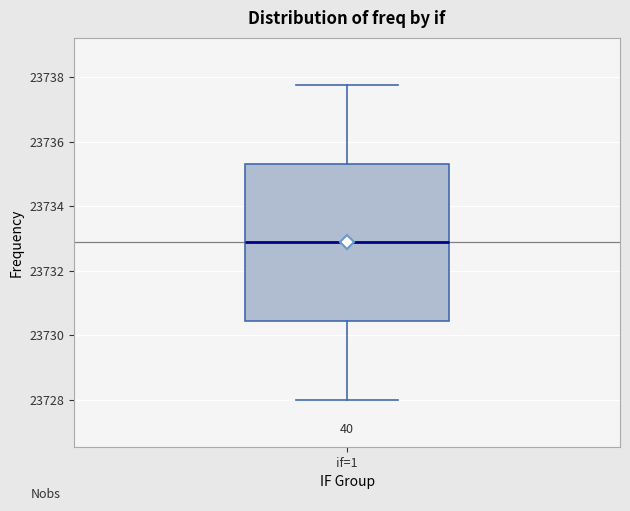

Where does the upper whisker of the box for if=1 end on the y-axis? The values are not printed on the chart, so give them approximately, as read against the axis.

23737.8